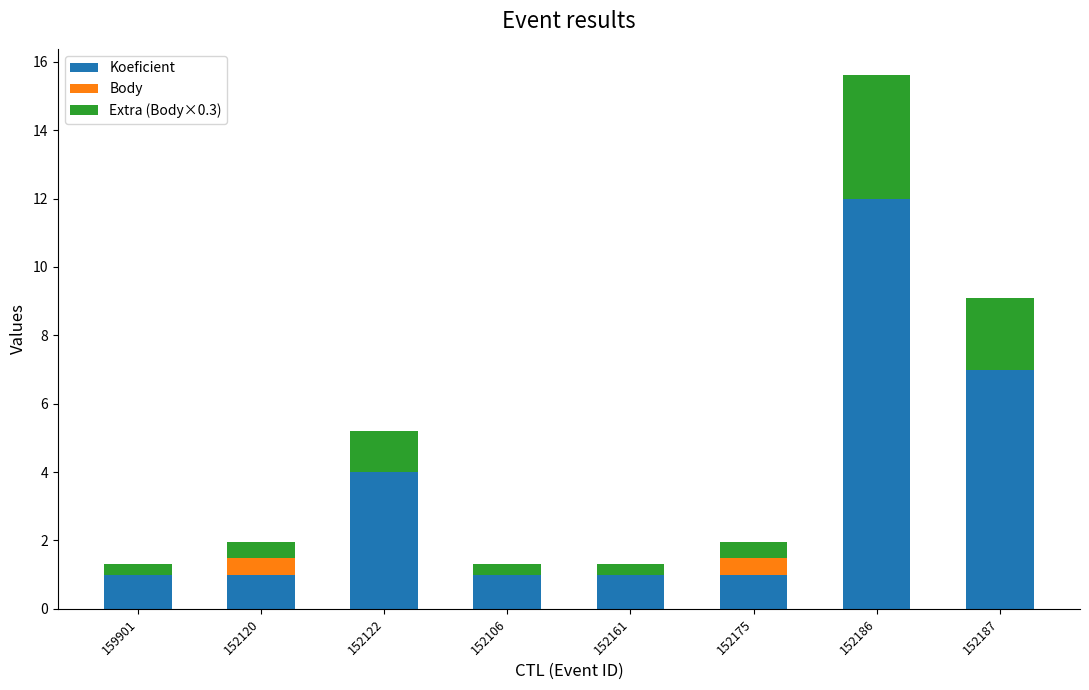

What is the sum of all Koeficient values?

28.0